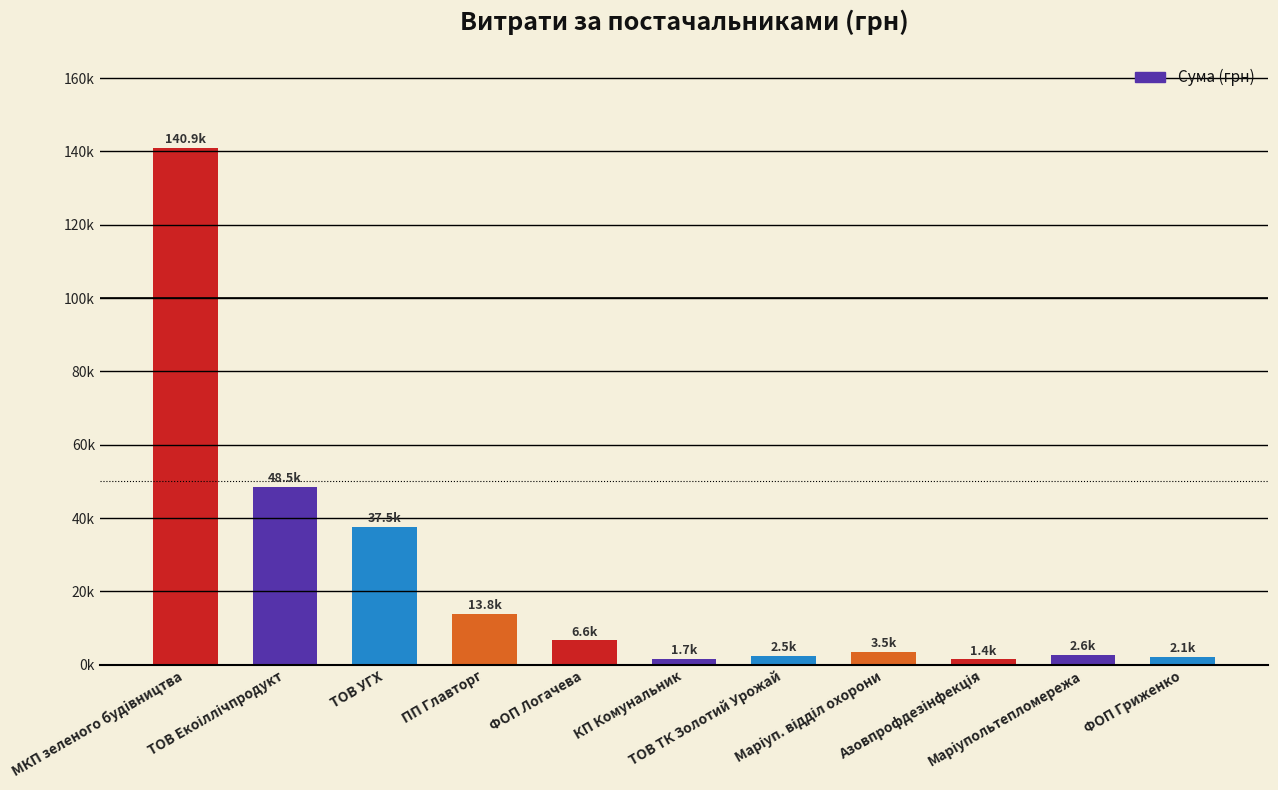

How many data points are above 3451?

5